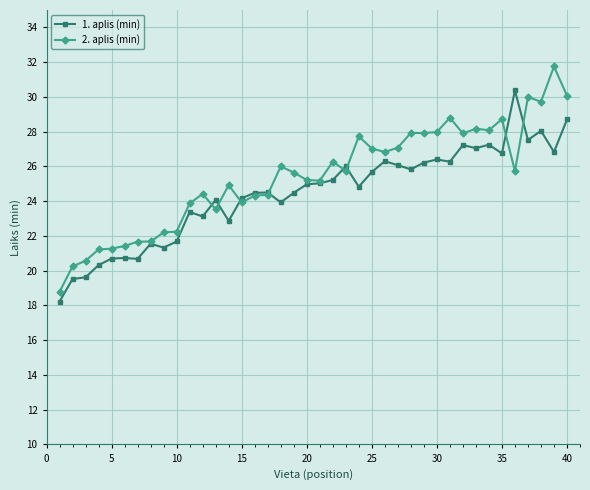

List the series in order of their peak value, lowest first.

1. aplis (min), 2. aplis (min)